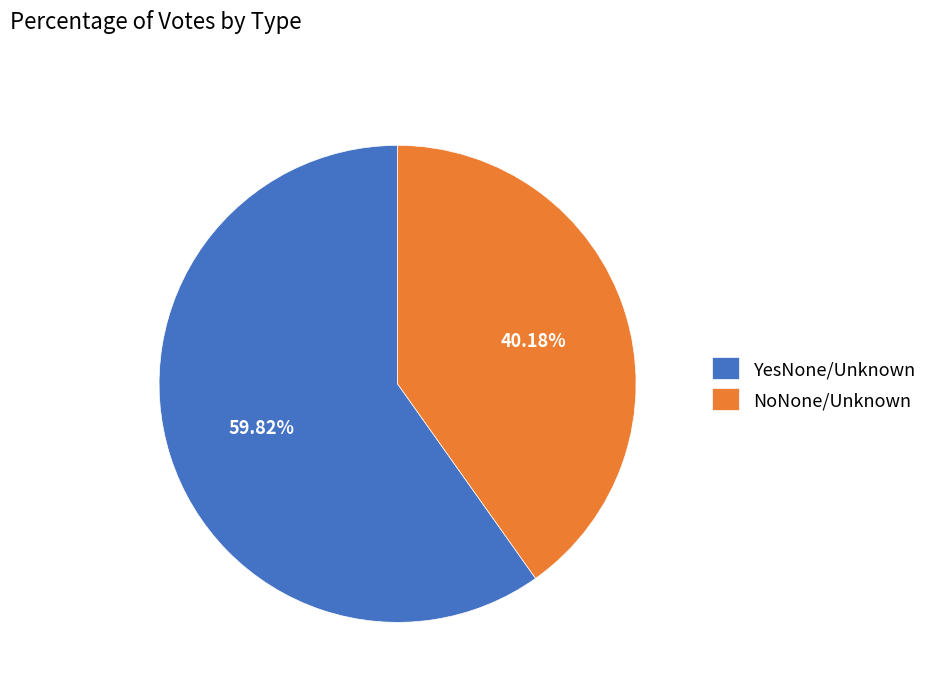

To the nearest percent, what percentage of the pie is NoNone/Unknown?

40%